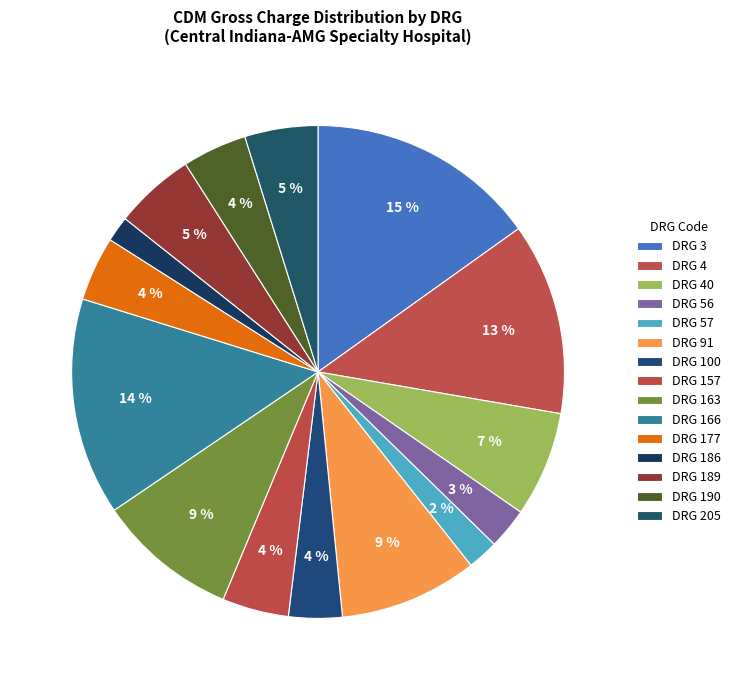

How many segments does this pie chart have?

15